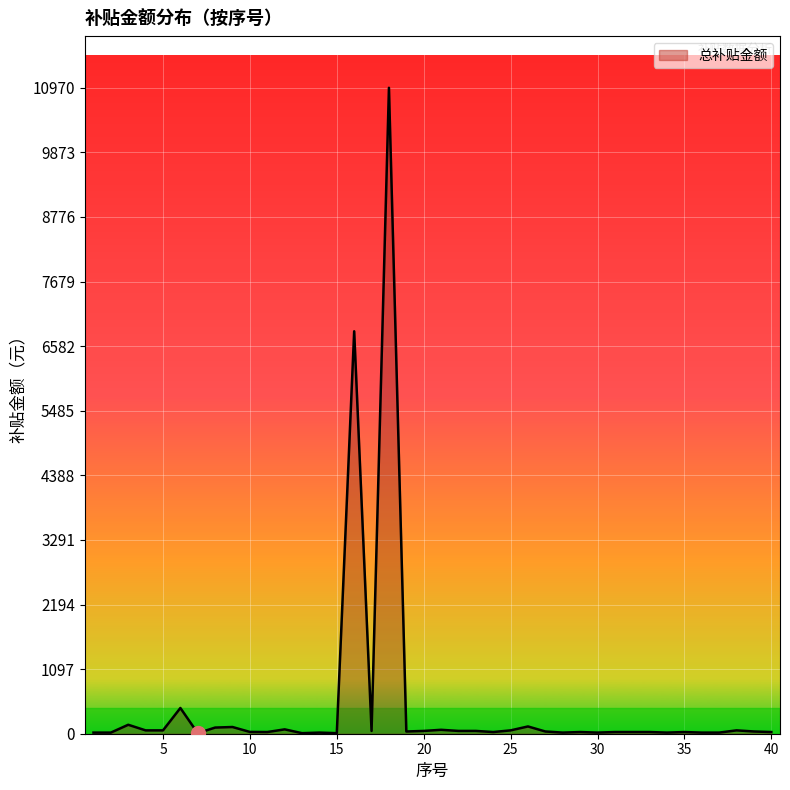

What is the maximum value shown in the chart?

10970.5